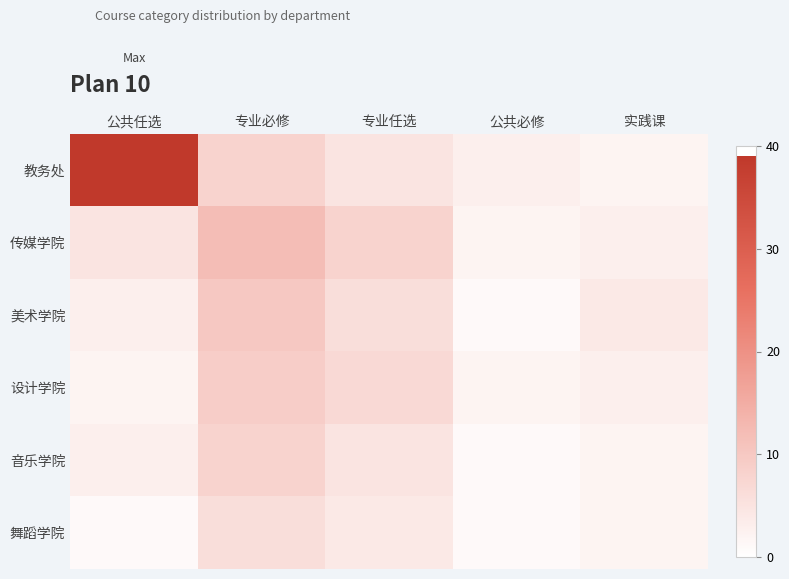

How many data points does each series have?

5